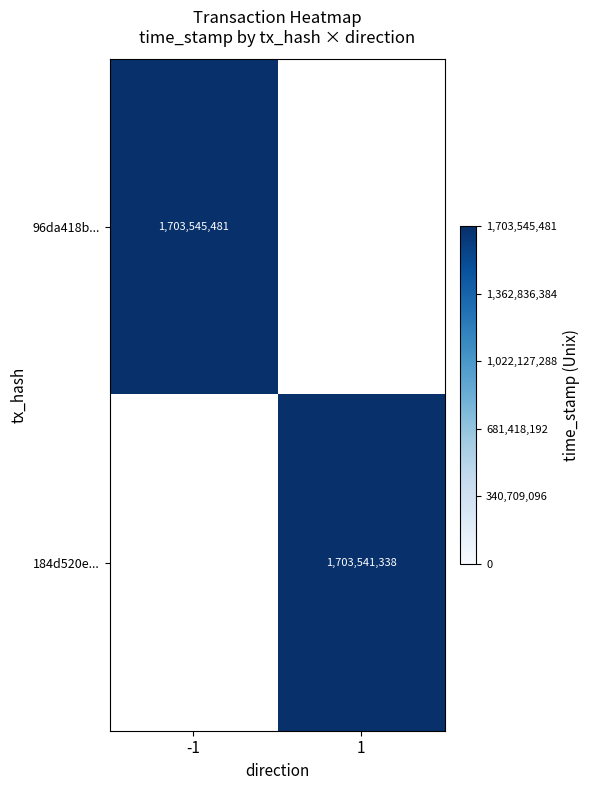

The value of 184d520e... at 1 is 2854360233. True or false?

False